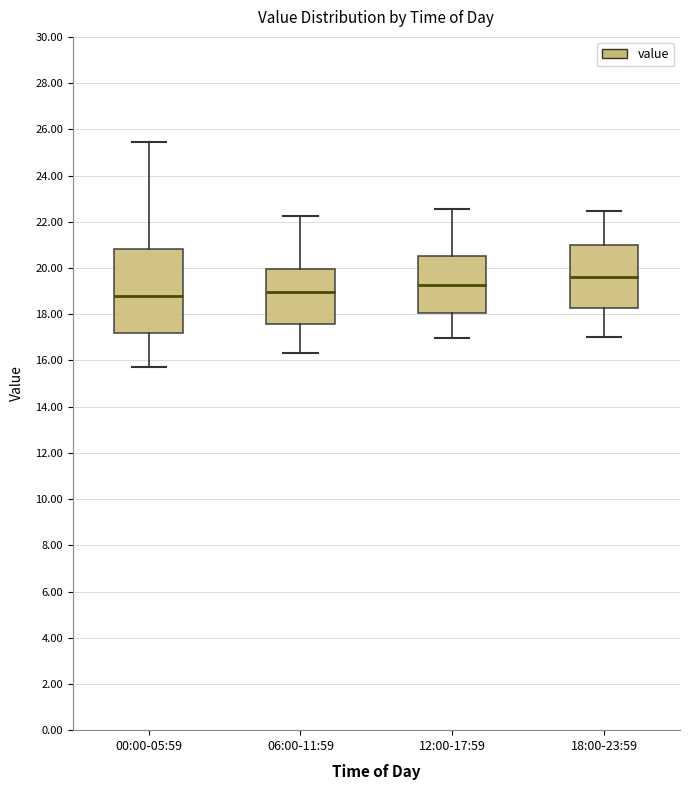

Reading left to right, read every box against the y-axis: the position of its median line, the range the box covers, and the ends of its whiskers. The values are not printed on the chart, so give them approximately, as read against the axis.

00:00-05:59: median 18.8, box 17.2 to 20.8, whiskers 15.8 to 25.4
06:00-11:59: median 19.0, box 17.6 to 20.0, whiskers 16.4 to 22.2
12:00-17:59: median 19.2, box 18.0 to 20.6, whiskers 17.0 to 22.6
18:00-23:59: median 19.6, box 18.2 to 21.0, whiskers 17.0 to 22.4